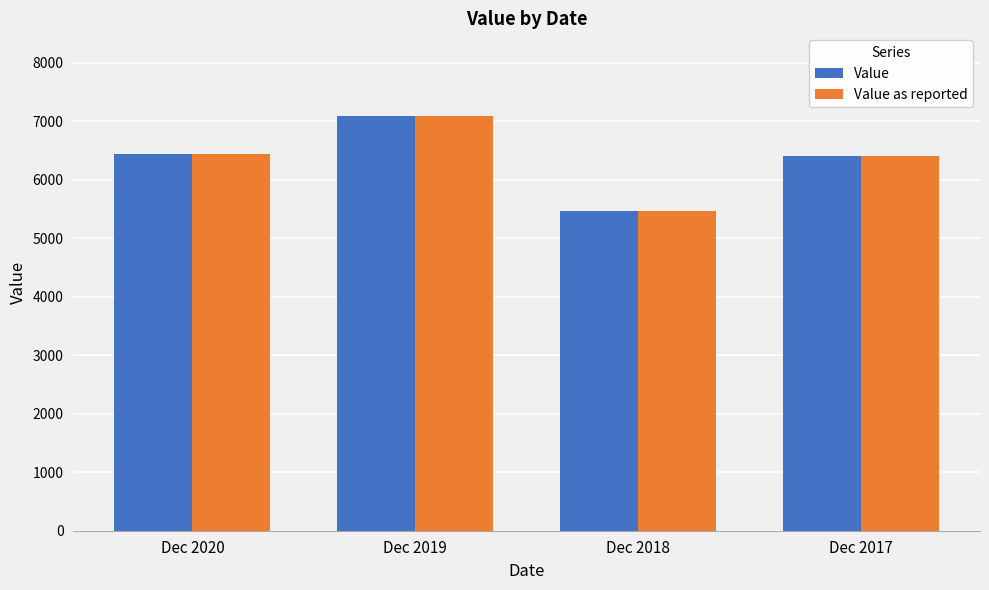

True or false: Value as reported has a value of 6402 at Dec 2017.

True